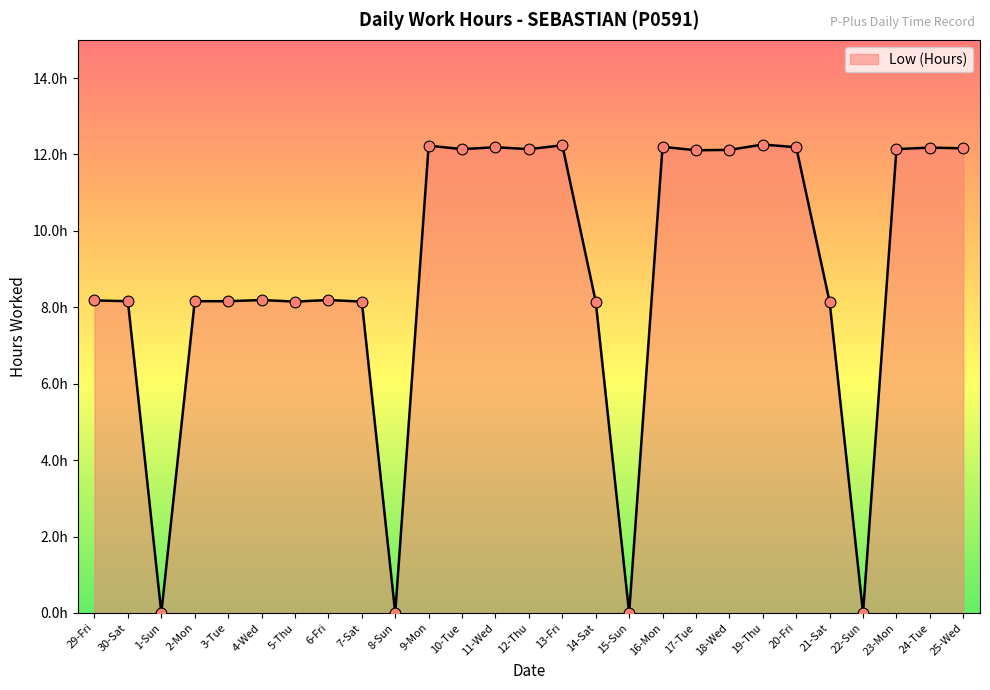

What is the ratio of the value at 10-Tue to the value at 6-Fri?

1.5